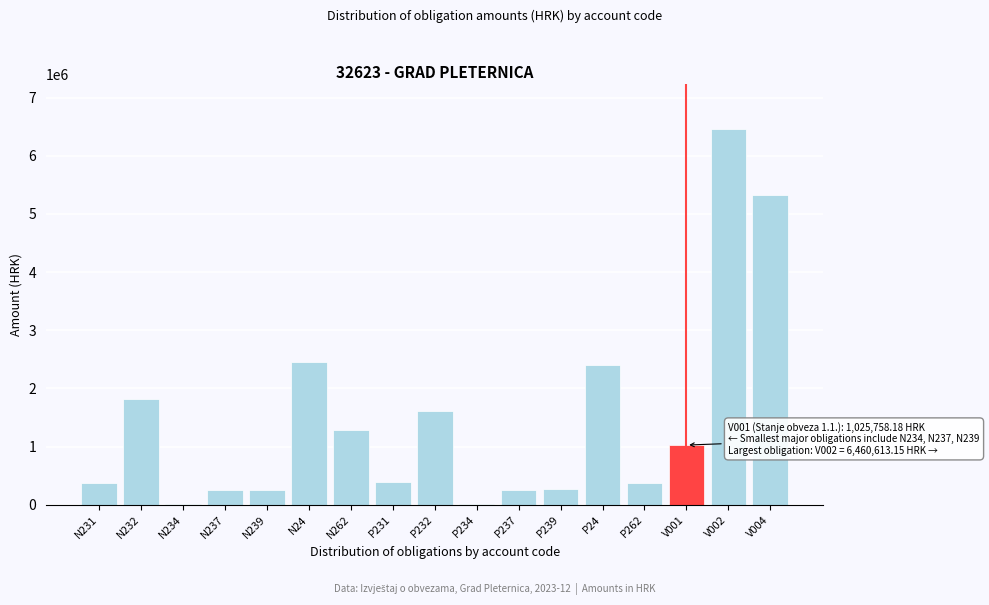

What is the maximum value shown in the chart?

6460613.2